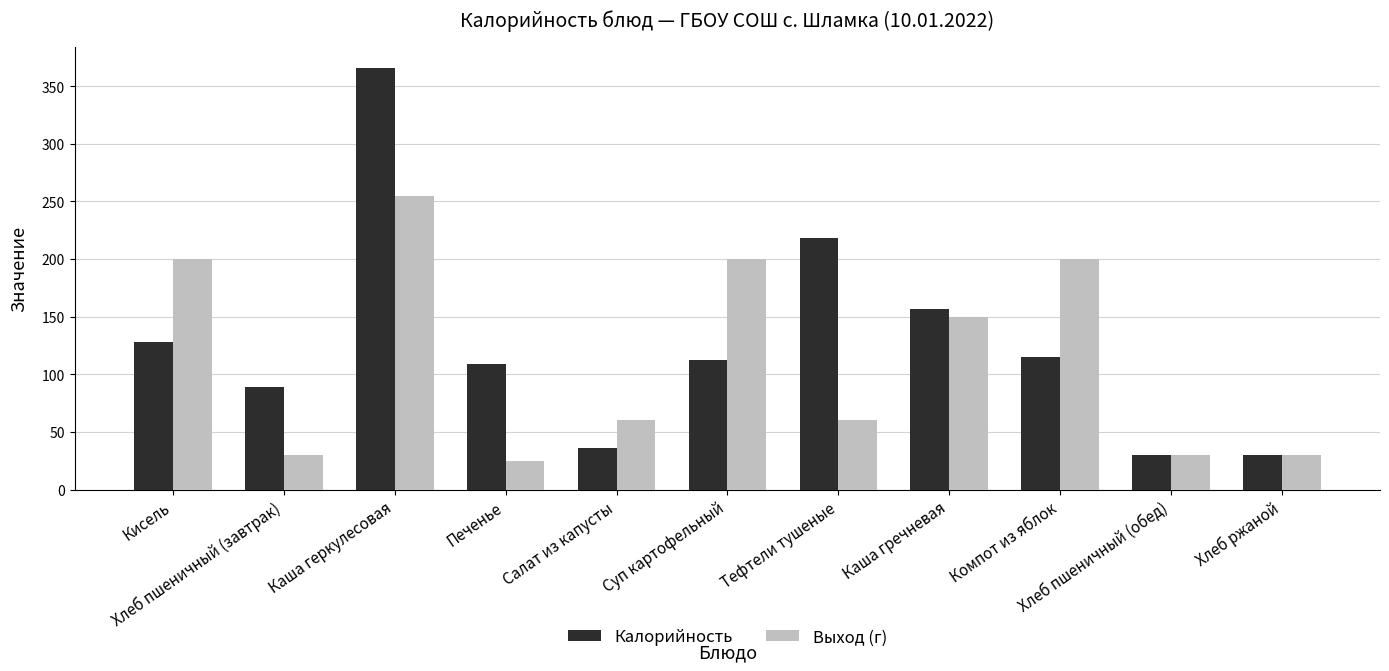

At which category is the sum across all series the highest?

Каша геркулесовая